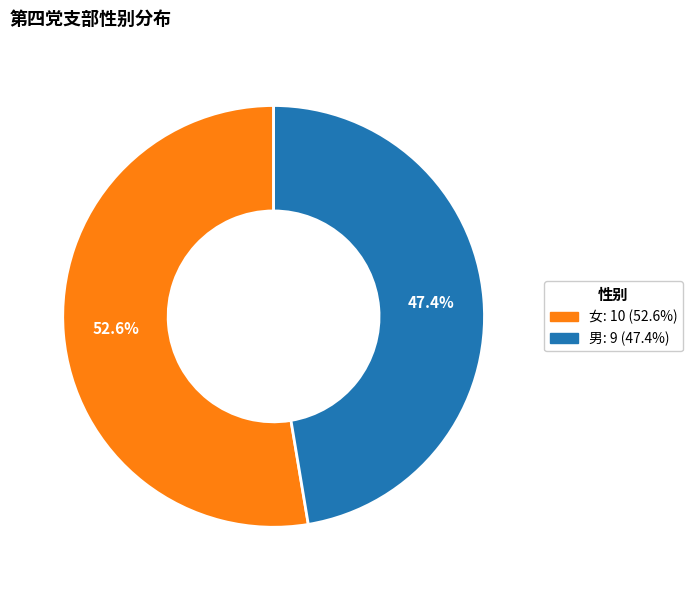

To the nearest percent, what is the difference between the largest and smallest slice percentages?

5%